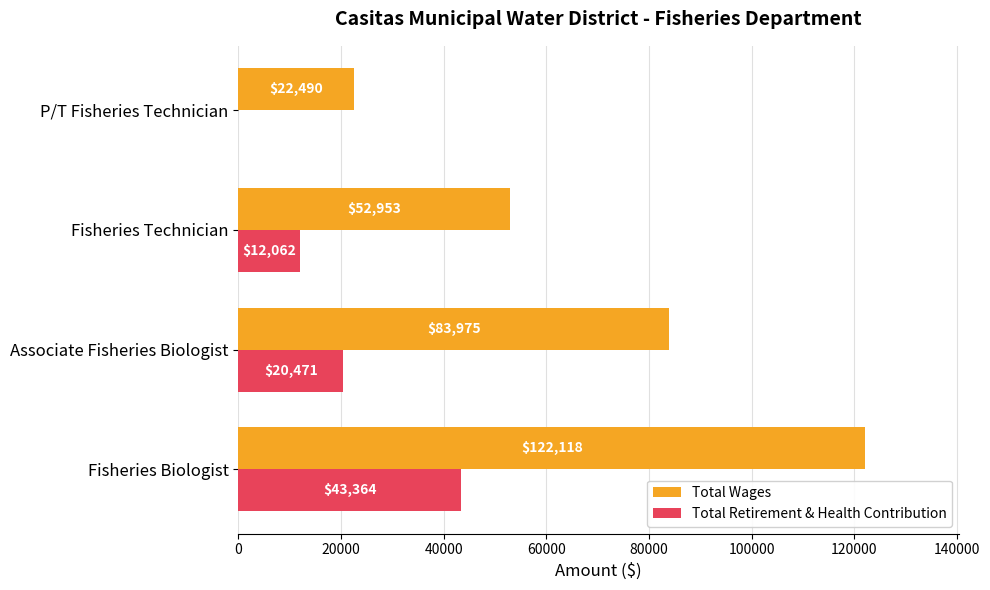

What is the total value across all series at Associate Fisheries Biologist?

104446